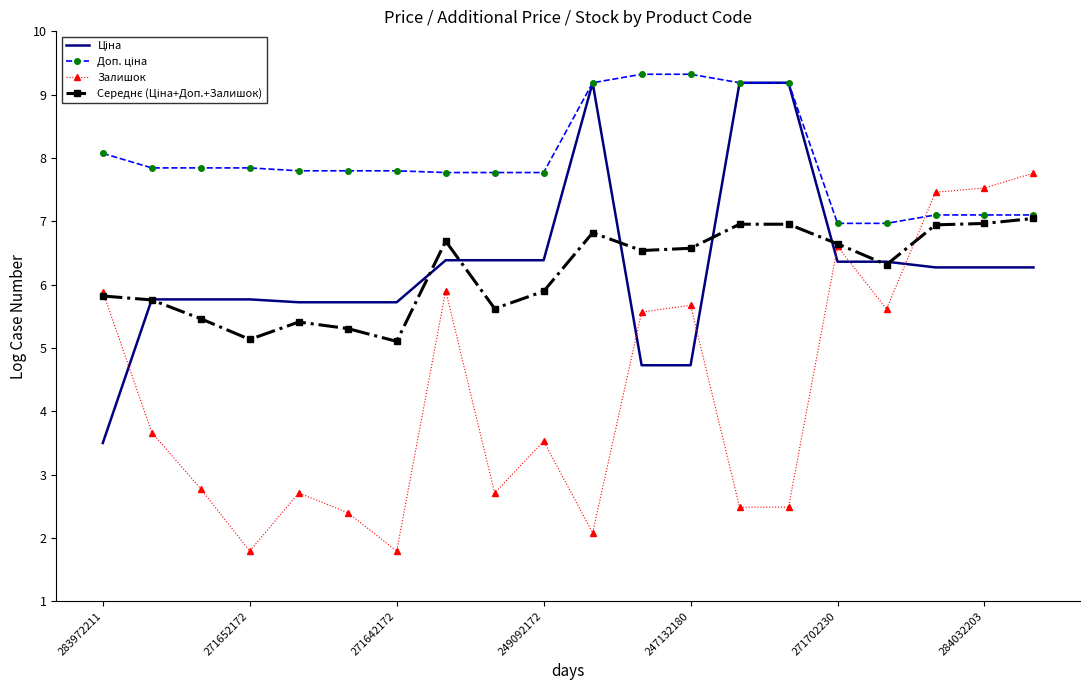

What is the maximum value shown in the chart?

9.3